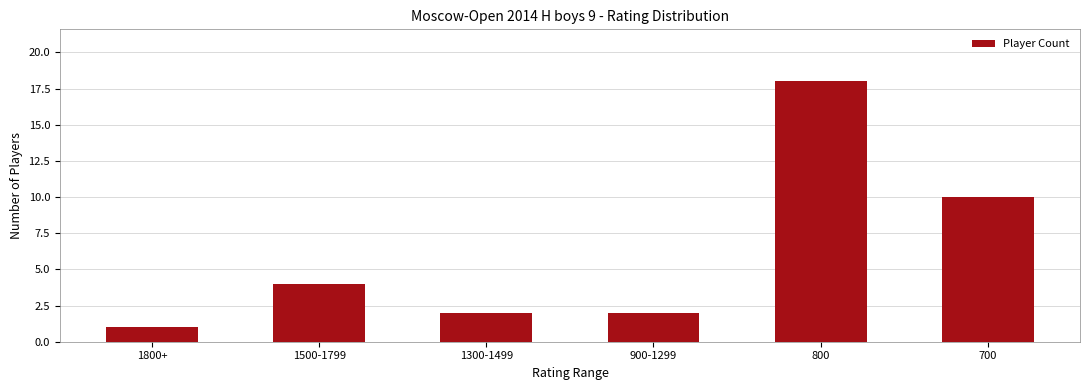

Which category has the lowest value across all series?

1800+